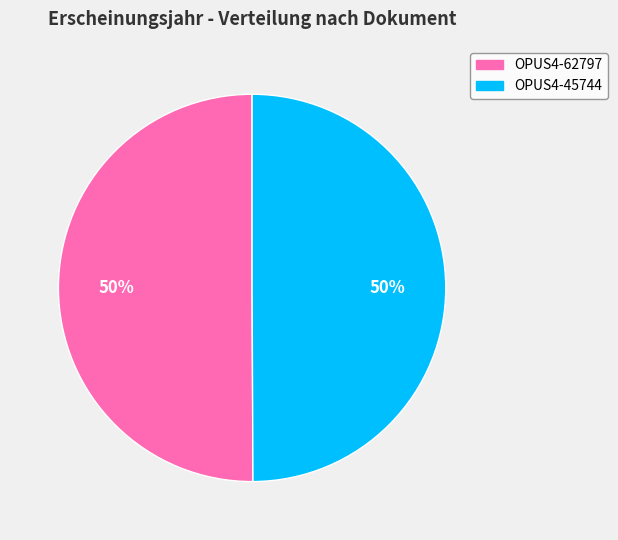

What is the ratio of the value at OPUS4-62797 to the value at OPUS4-45744?

1.0